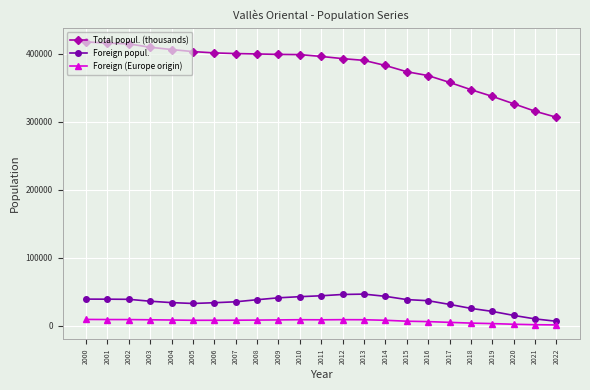

Which series has the largest total across all categories?

Total popul. (thousands)